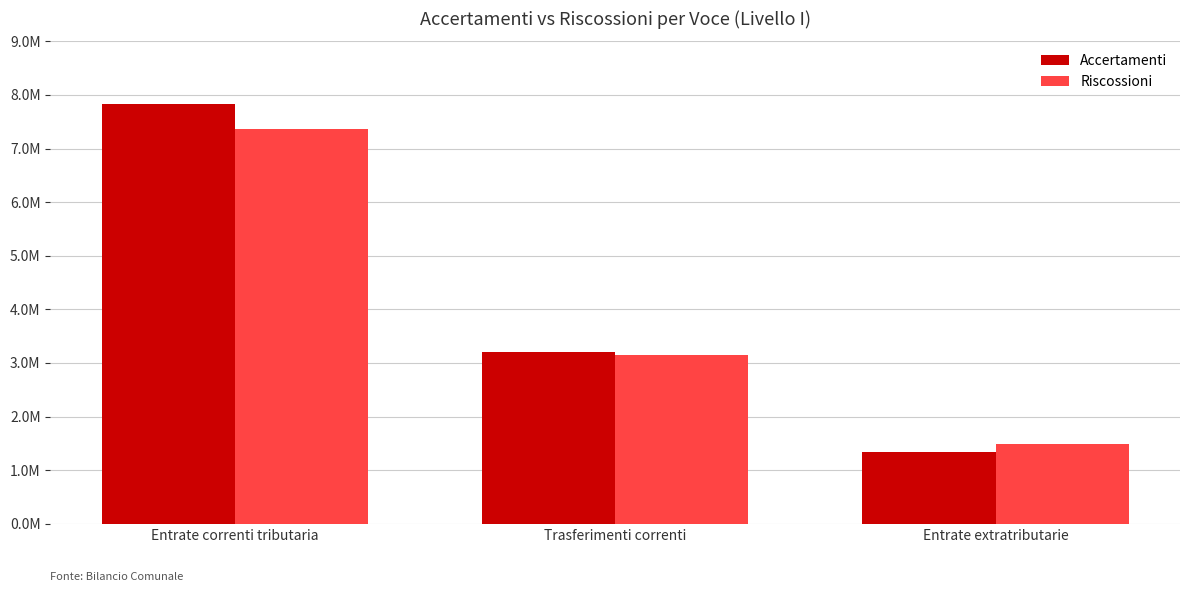

The Accertamenti series shows 1334554.8 at Entrate extratributarie. True or false?

True